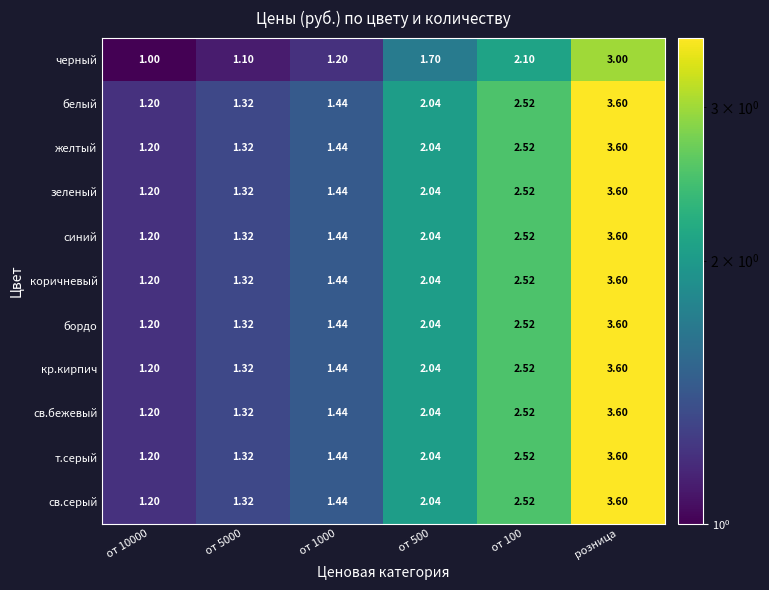

At which category is the sum across all series the highest?

розница